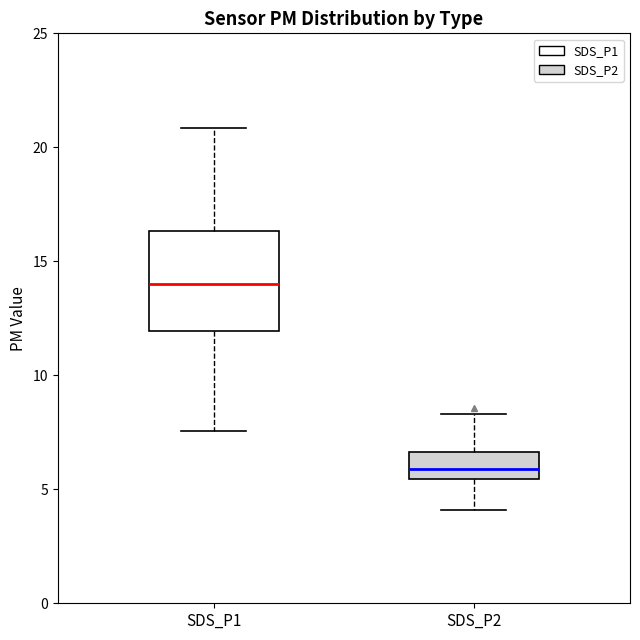

Reading left to right, transcribe this box plot: for each box, give where its median line is, the range the box spans, and where its two whiskers end, as read against the y-axis. The values are not printed on the chart, so give them approximately, as read against the axis.

SDS_P1: median 14.0, box 12.0 to 16.5, whiskers 7.5 to 21.0
SDS_P2: median 6.0, box 5.5 to 6.5, whiskers 4.0 to 8.5